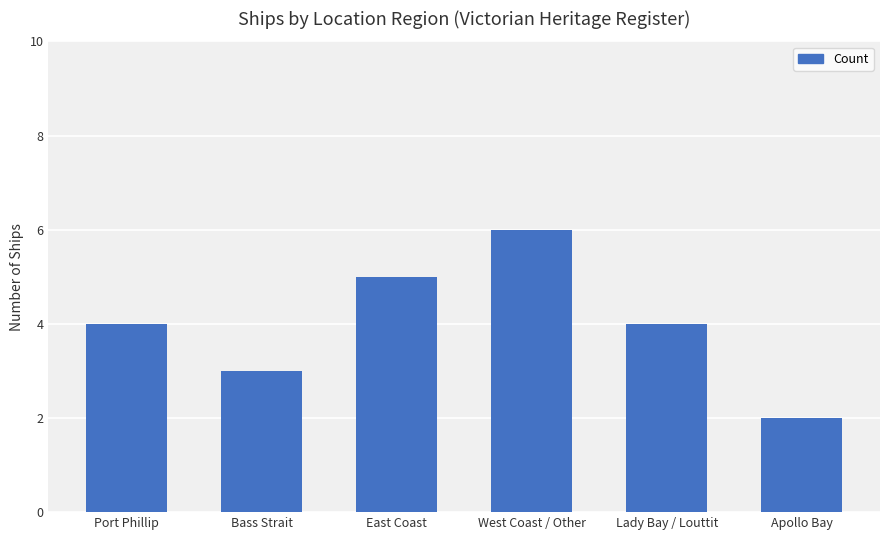

What is the sum of all values?

24